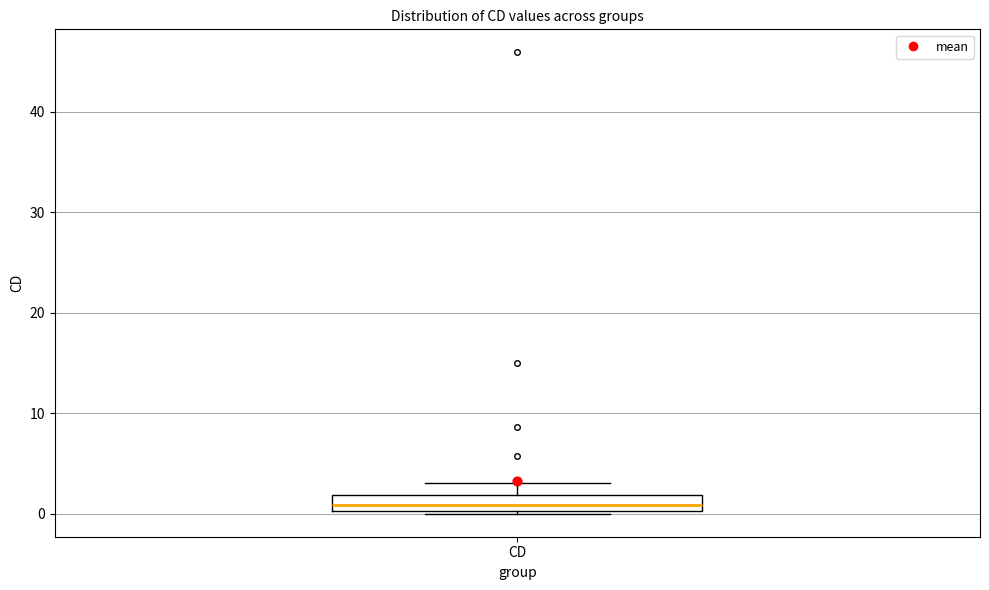

Where is the lower edge of the box for CD on the y-axis? The values are not printed on the chart, so give them approximately, as read against the axis.

0